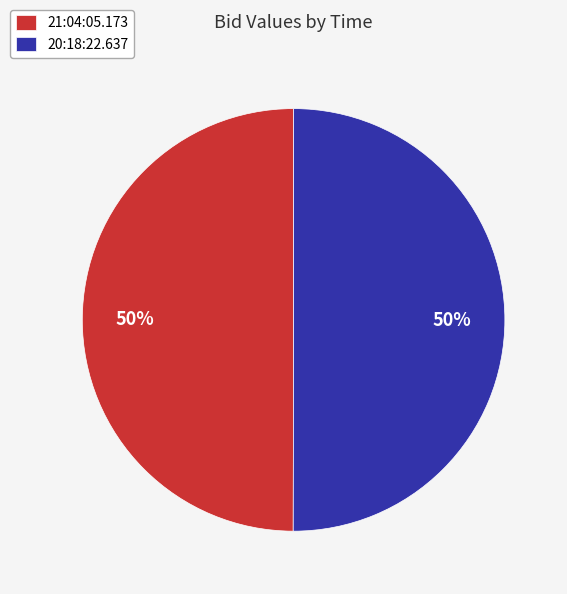

Is it true that 20:18:22.637 is 55% of the pie?

False